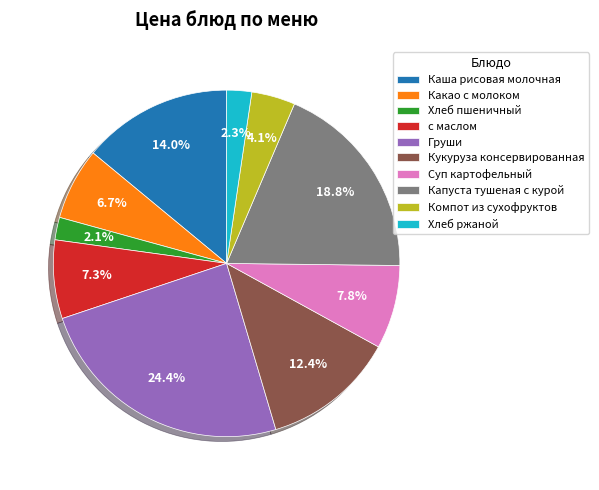

Which has a higher value, с маслом or Каша рисовая молочная?

Каша рисовая молочная